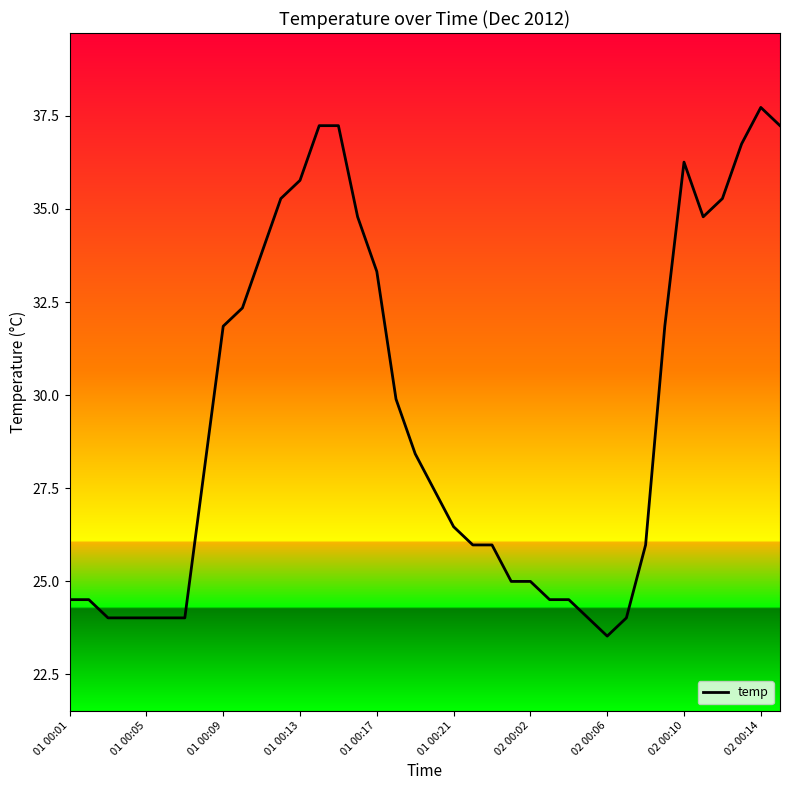

What is the maximum value shown in the chart?

37.7